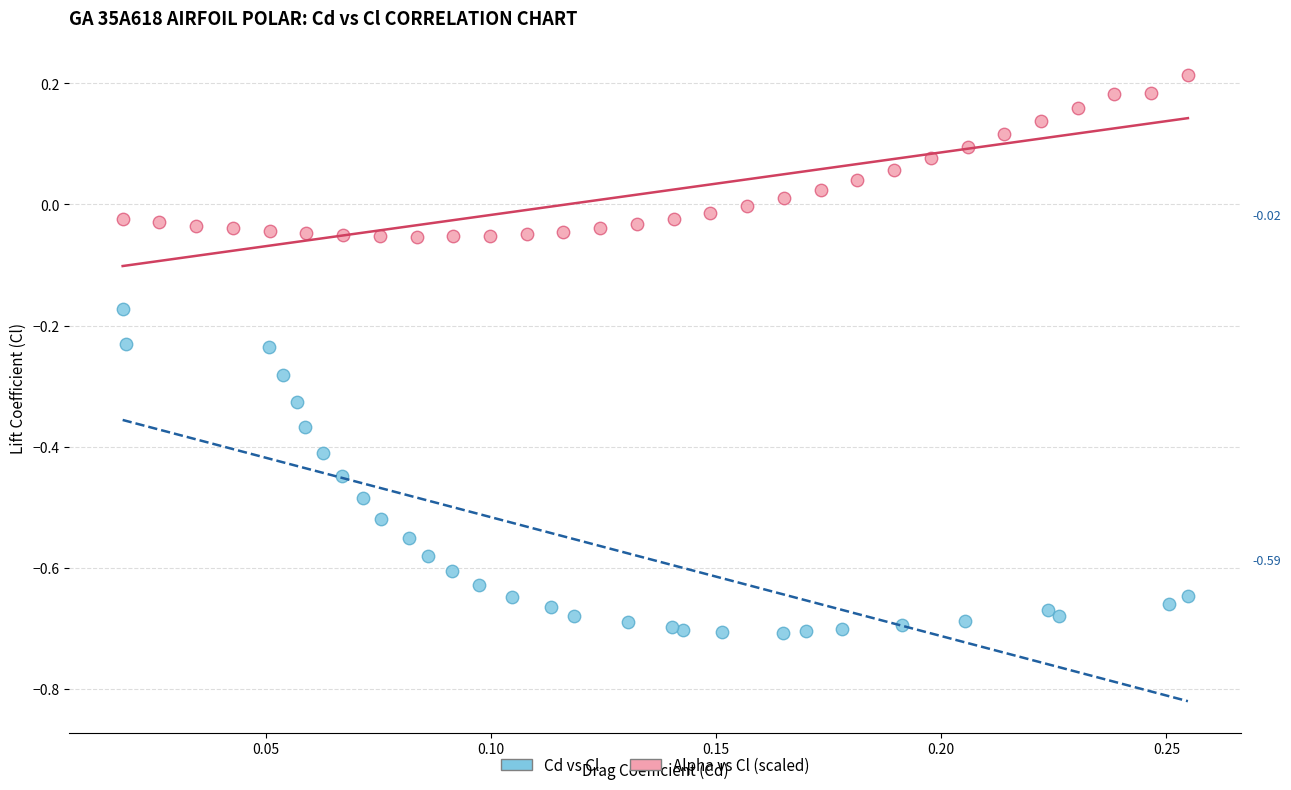

What are all the series names shown in the legend?

Cd vs Cl, Alpha vs Cl (scaled)